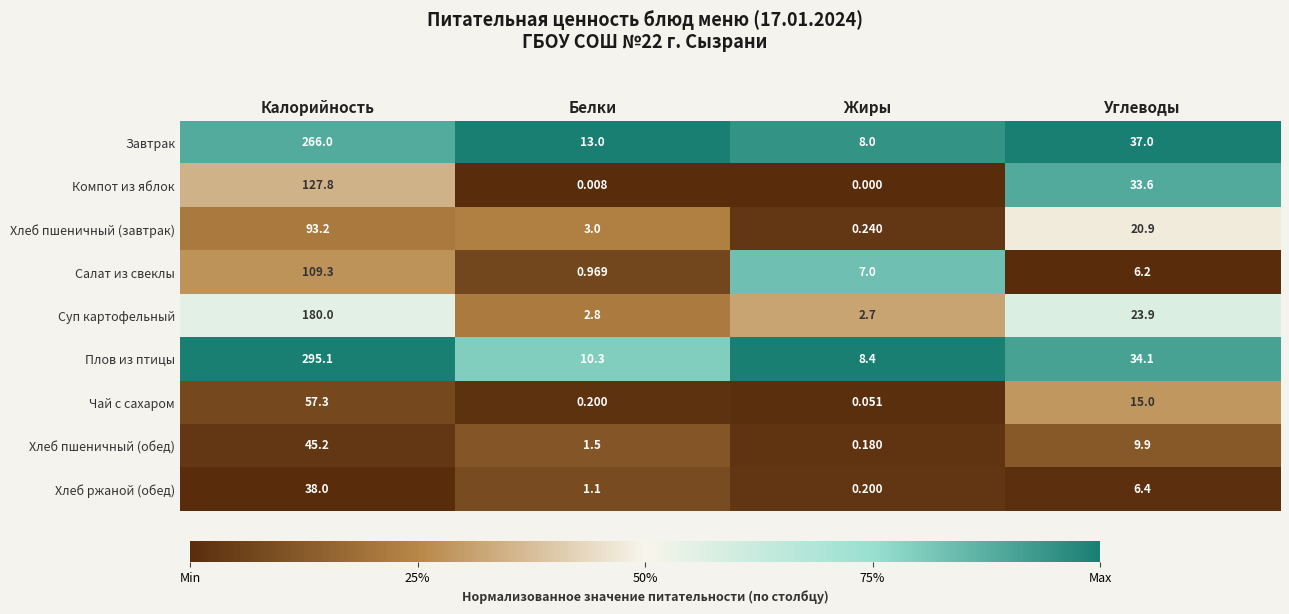

Which label corresponds to the largest value in the chart?

Калорийность